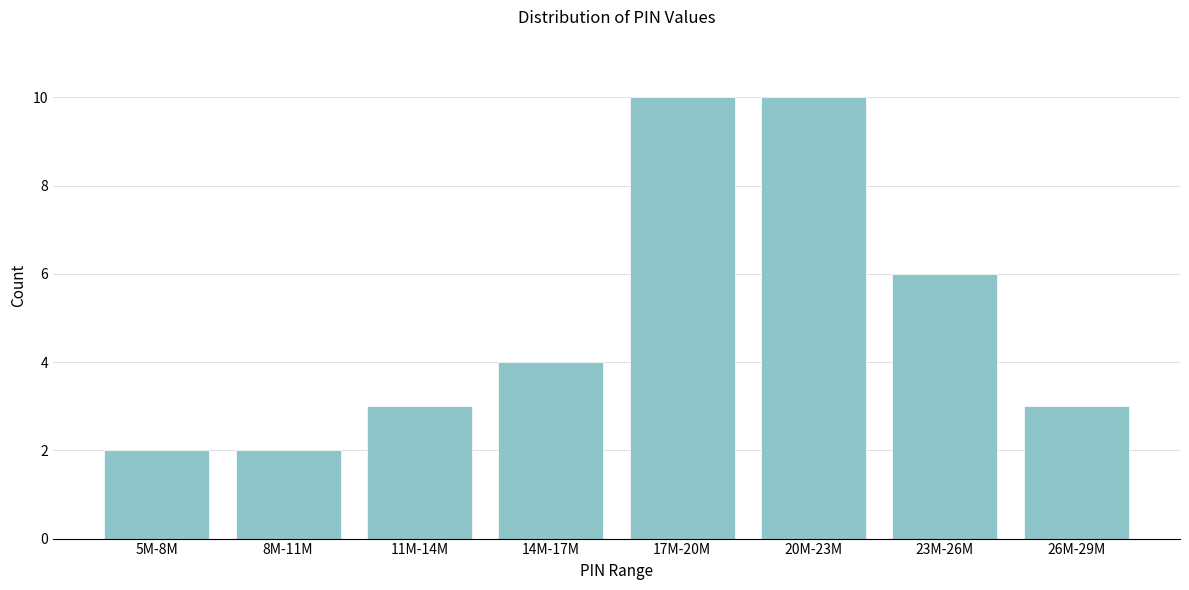

Reading left to right, extract all data points from this chart.

5M-8M=2	8M-11M=2	11M-14M=3	14M-17M=4	17M-20M=10	20M-23M=10	23M-26M=6	26M-29M=3